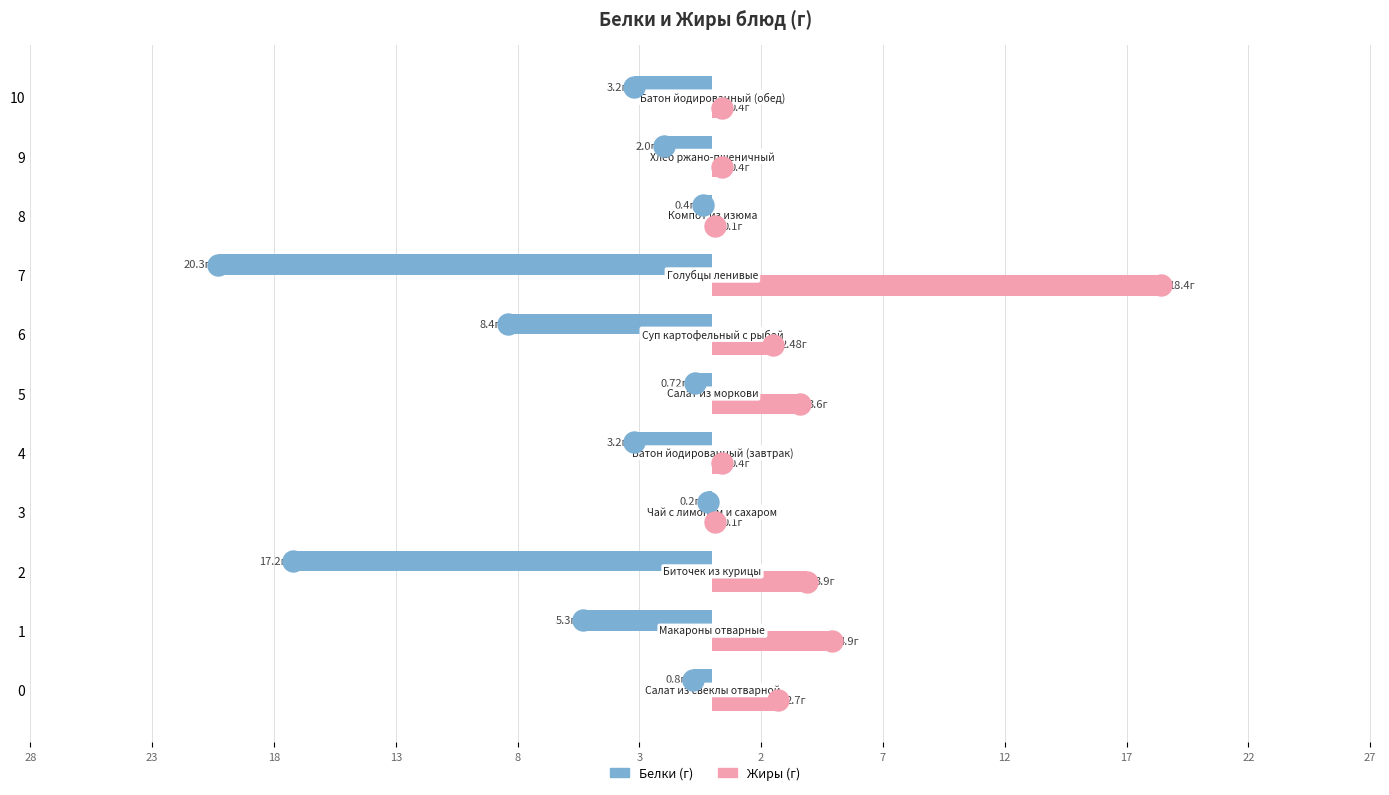

What are all the series names shown in the legend?

Белки, Жиры